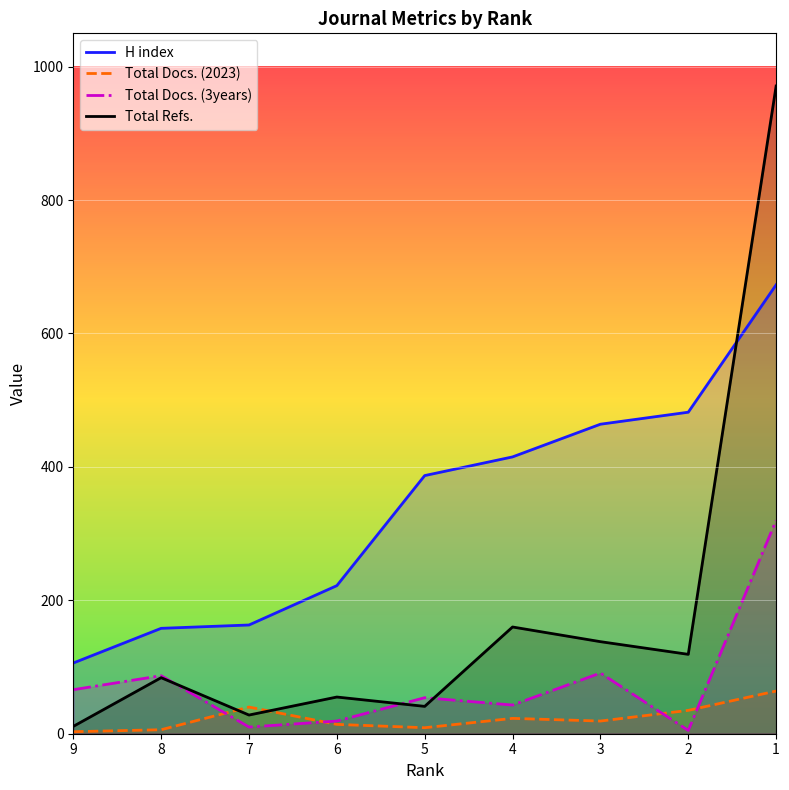

True or false: Total Docs. (3years) and H index intersect in this chart.

False